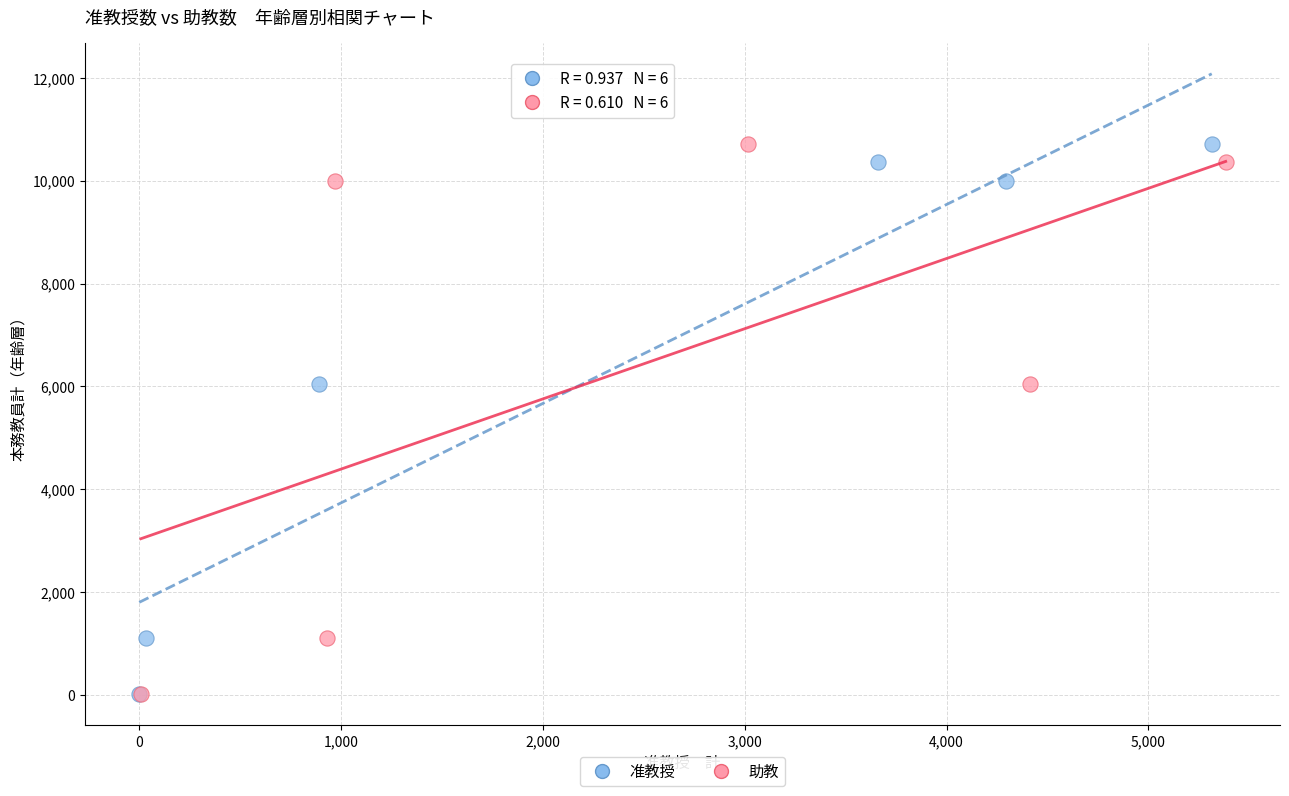

What are all the series names shown in the legend?

准教授, 助教